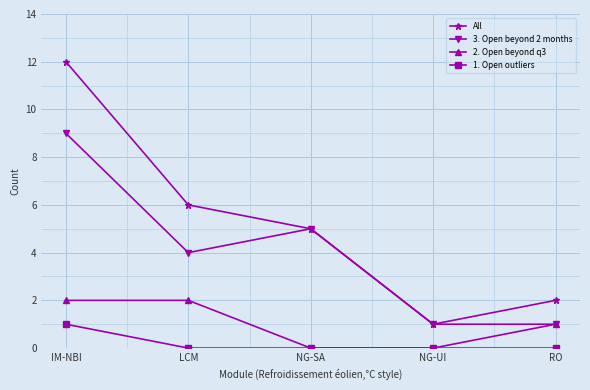

What is the average value of the 3. Open beyond 2 months series?

4